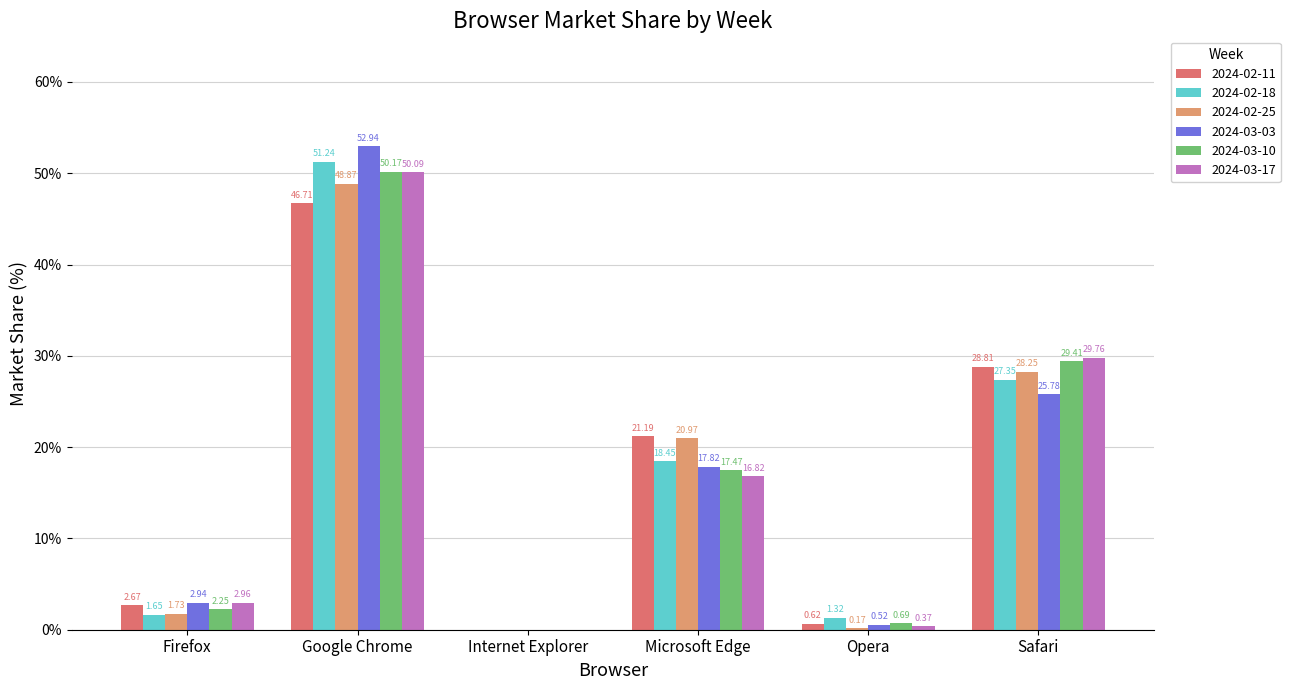

How many values in 2024-02-18 are above zero?

5